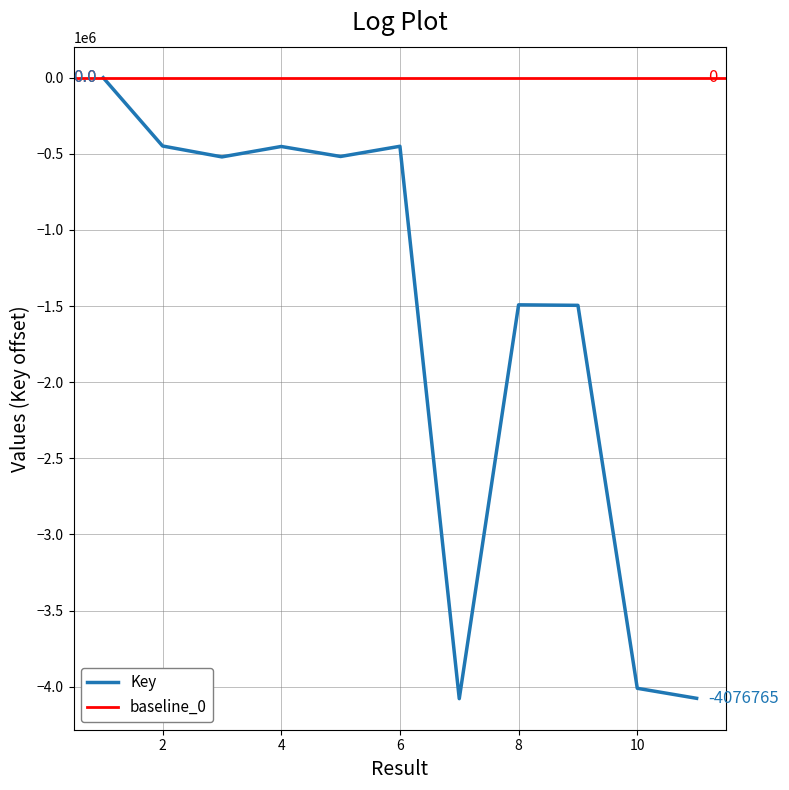

List the labels in order of value, largest first.

1, 2, 6, 4, 5, 3, 8, 9, 10, 11, 7